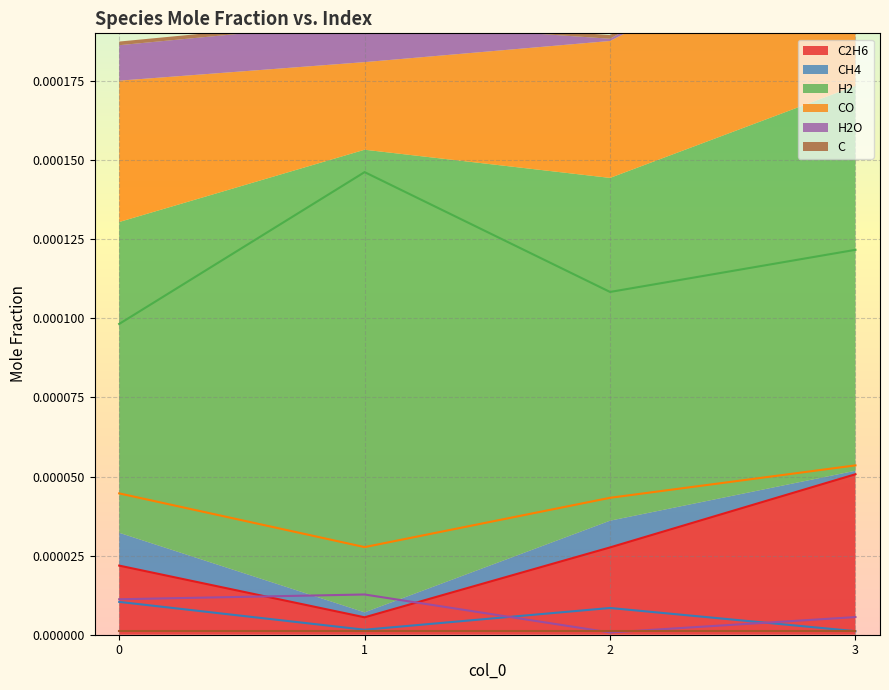

Where is the first local minimum for C2H6?

1